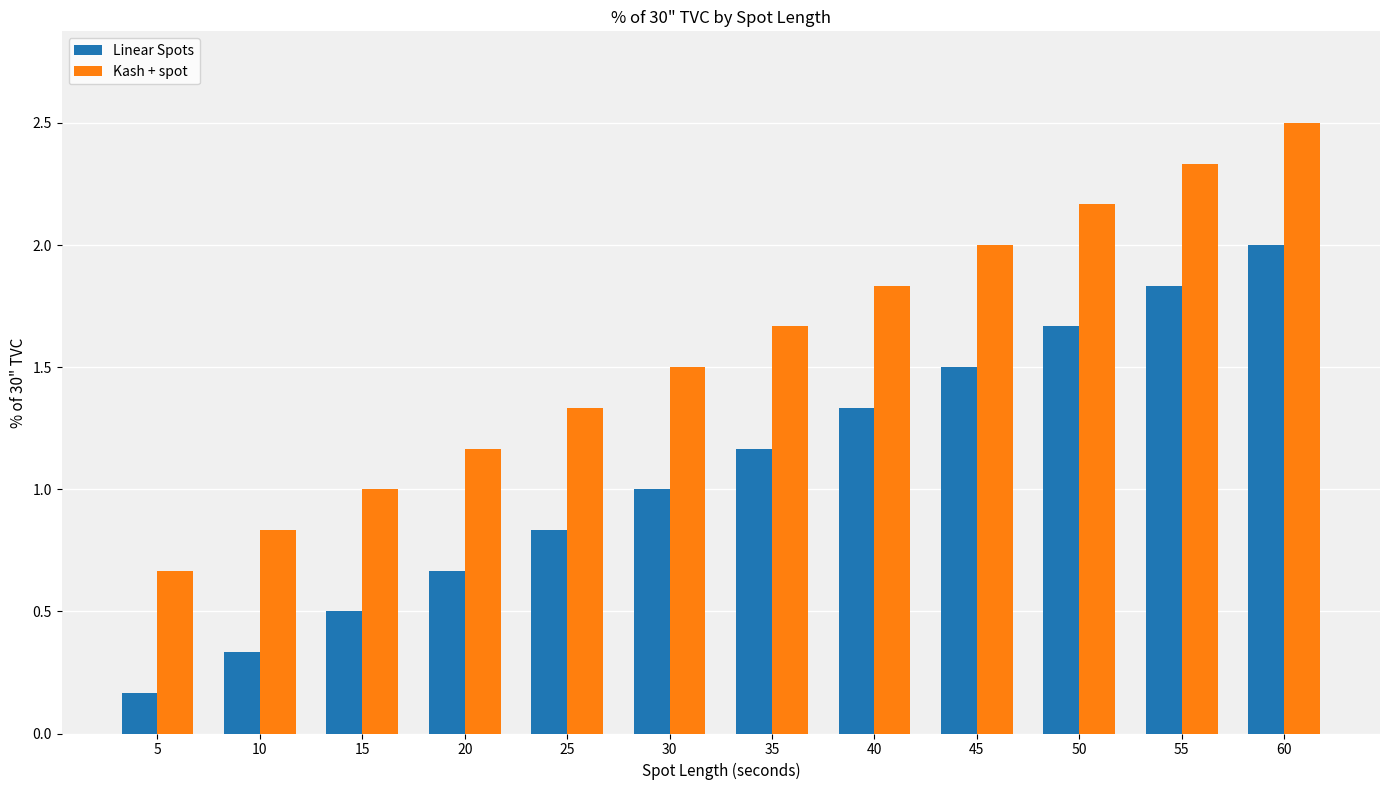

How many data points does each series have?

12